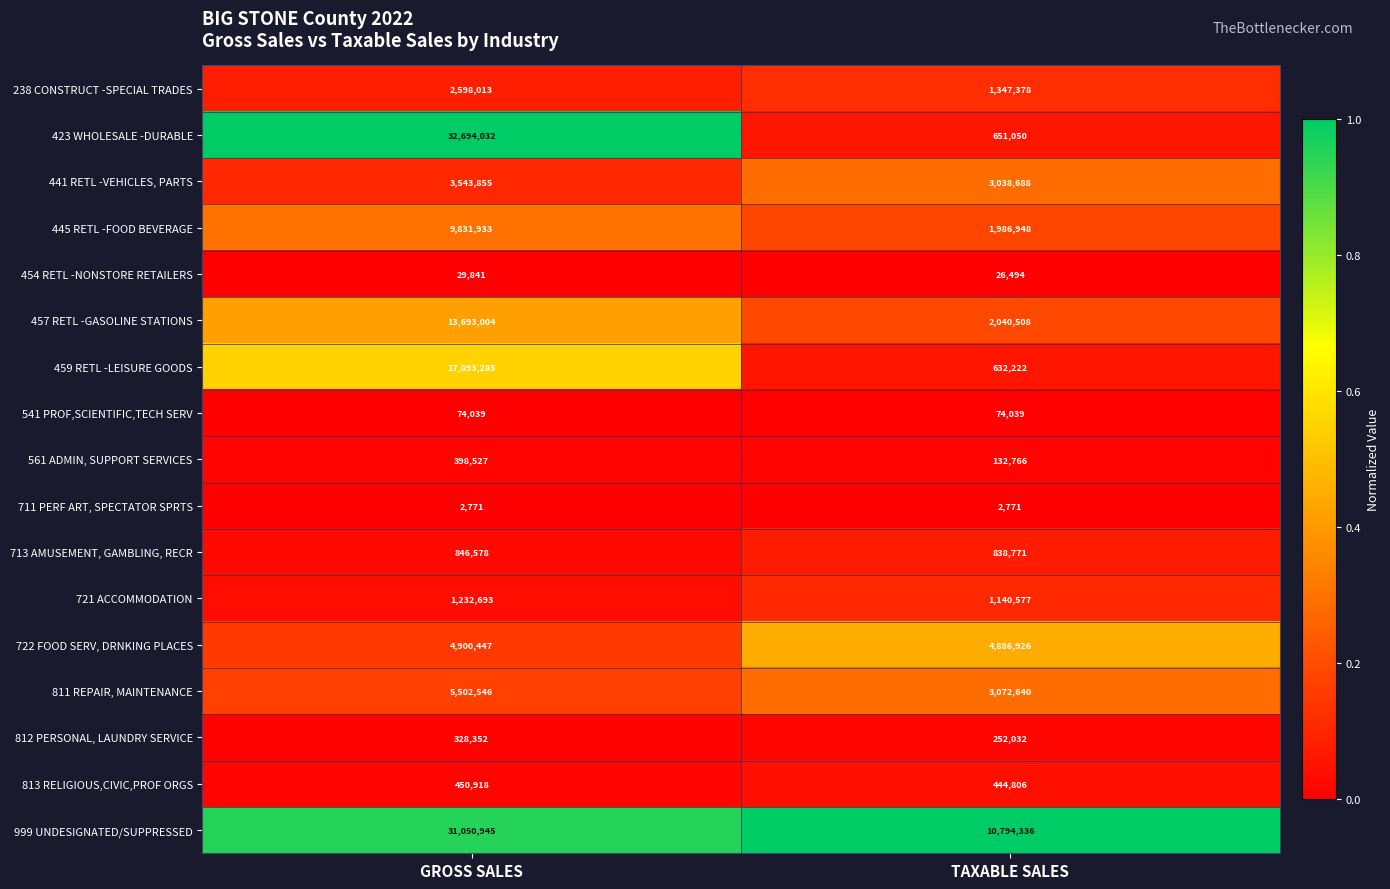

At which label is 238 CONSTRUCT -SPECIAL TRADES closest to 1972695?

TAXABLE SALES